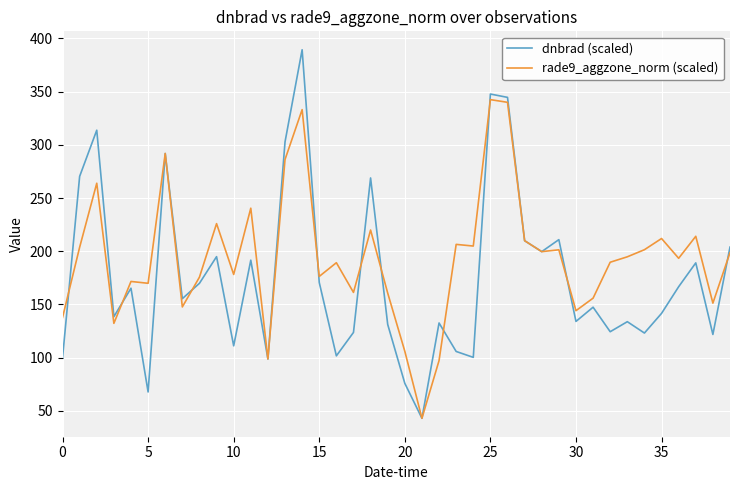

What is the maximum value for dnbrad (scaled)?

389.3